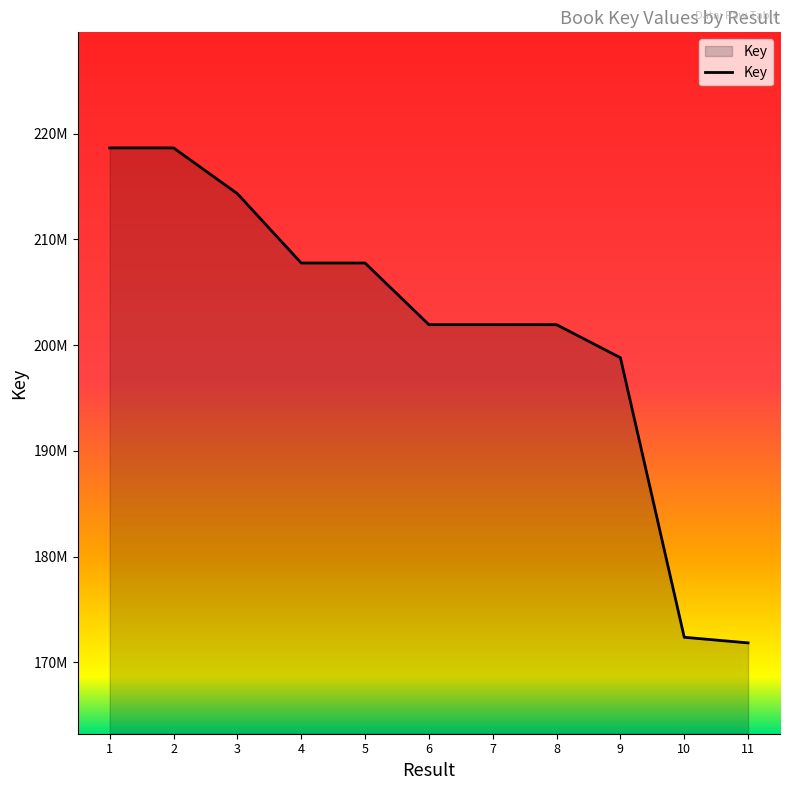

What is the sum of the values at 9 and 1?

417475356